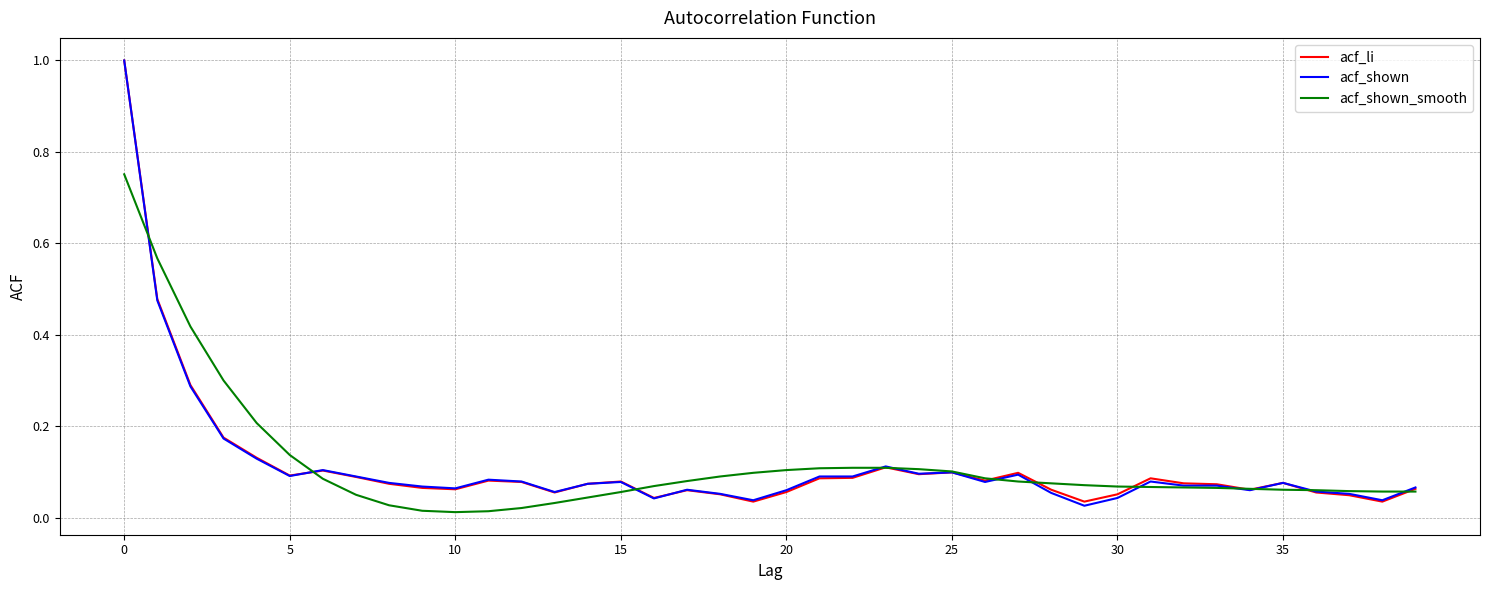

True or false: acf_shown_smooth and acf_shown intersect in this chart.

True